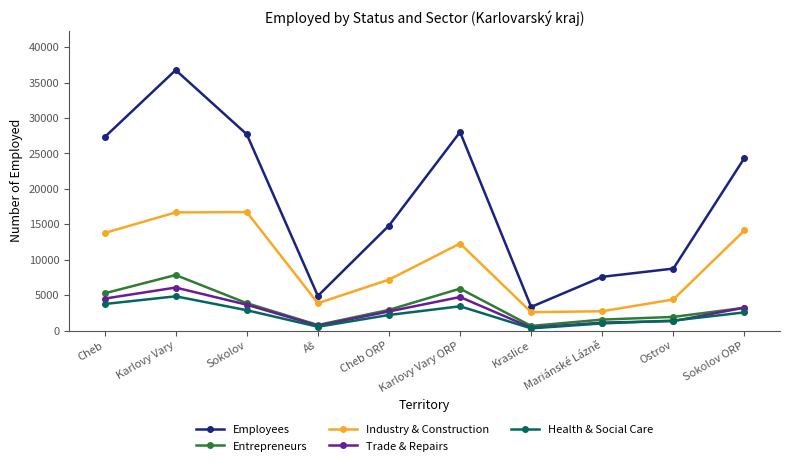

Which series has the largest range (max minus min)?

Employees